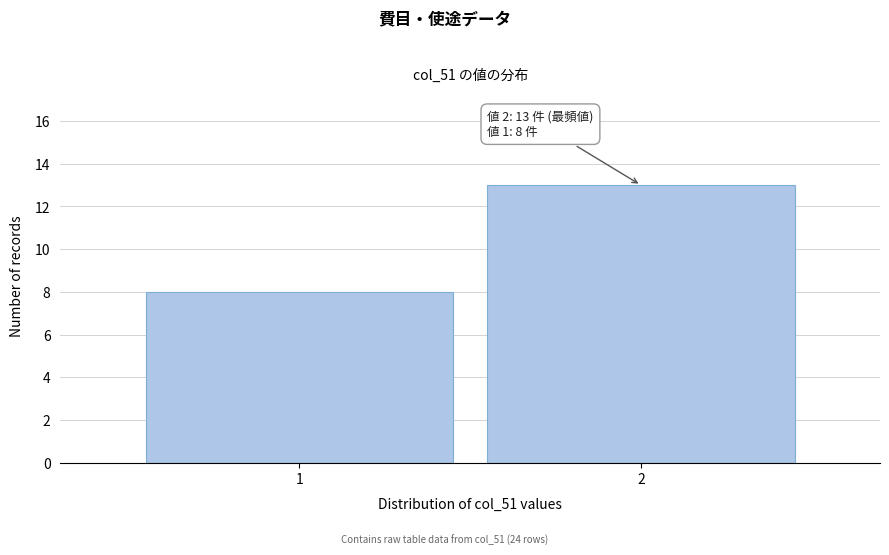

Reading left to right, extract all data points from this chart.

8	13